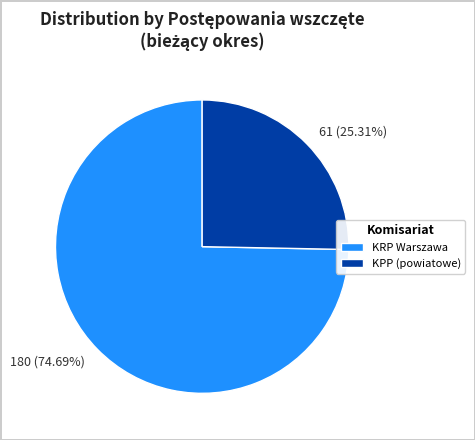

To the nearest percent, what is the average slice percentage?

50%